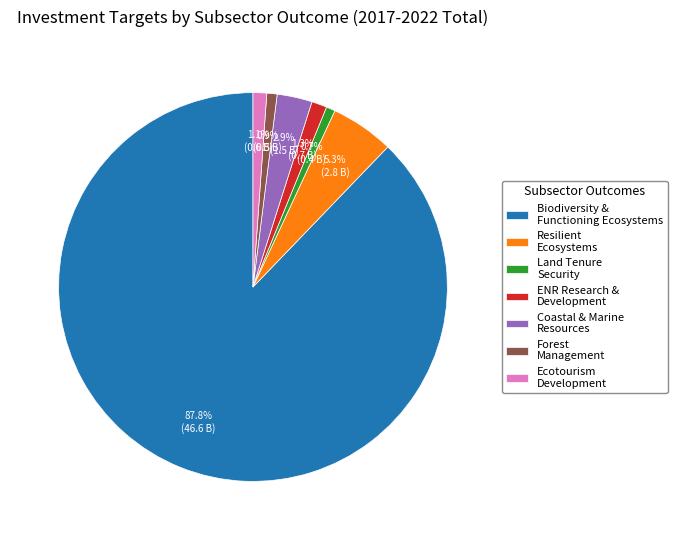

Approximately how many times larger is the value at Coastal & Marine Resources compared to Land Tenure Security?

3.9